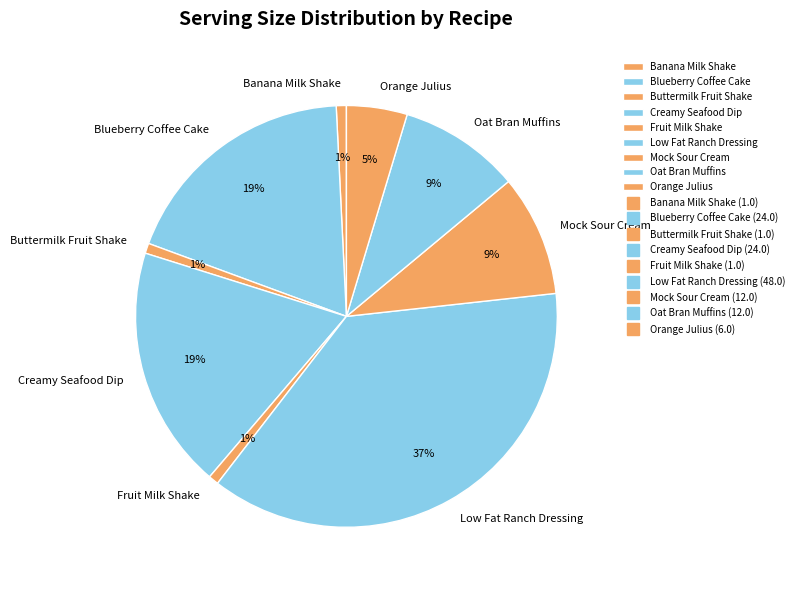

Does Orange Julius account for over 50% of the chart?

No